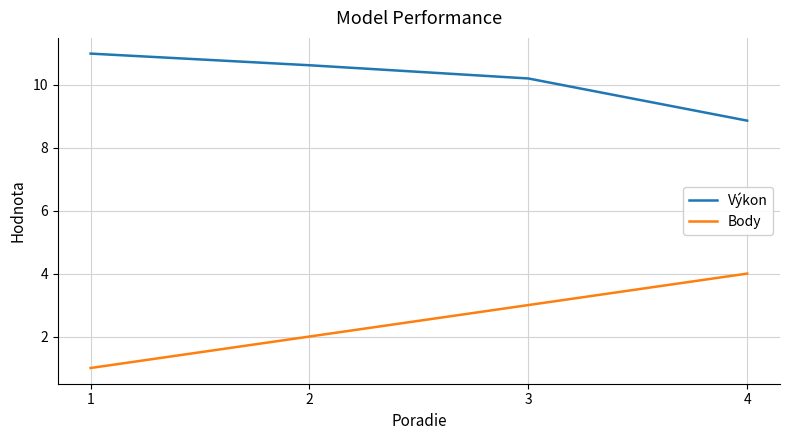

What are all the series names shown in the legend?

Výkon, Body